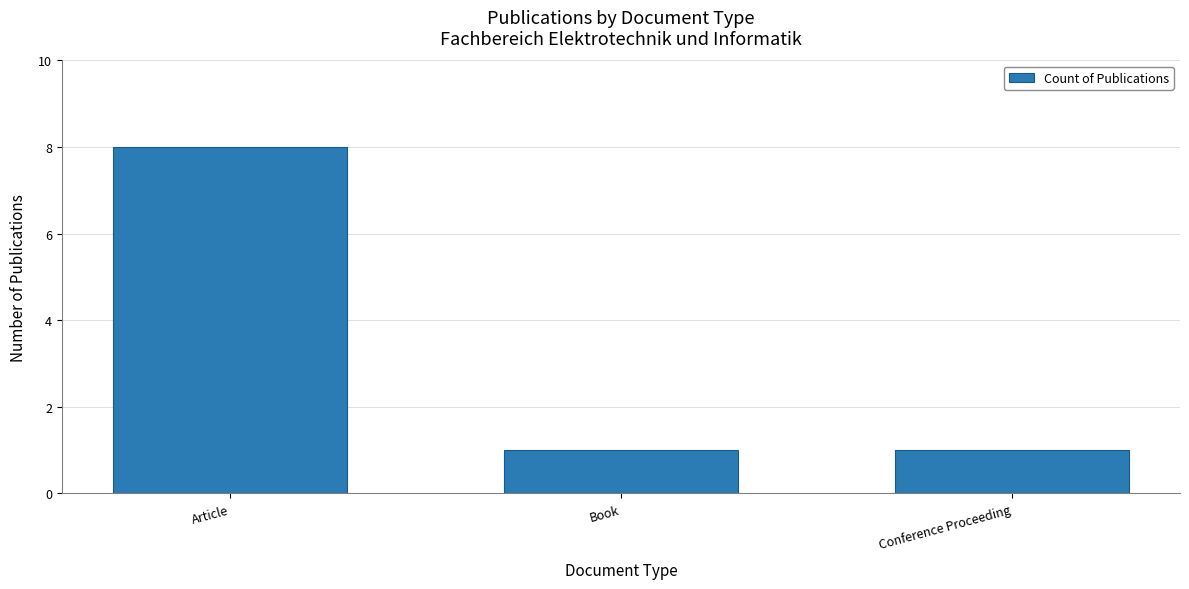

Which label corresponds to the largest value in the chart?

Article